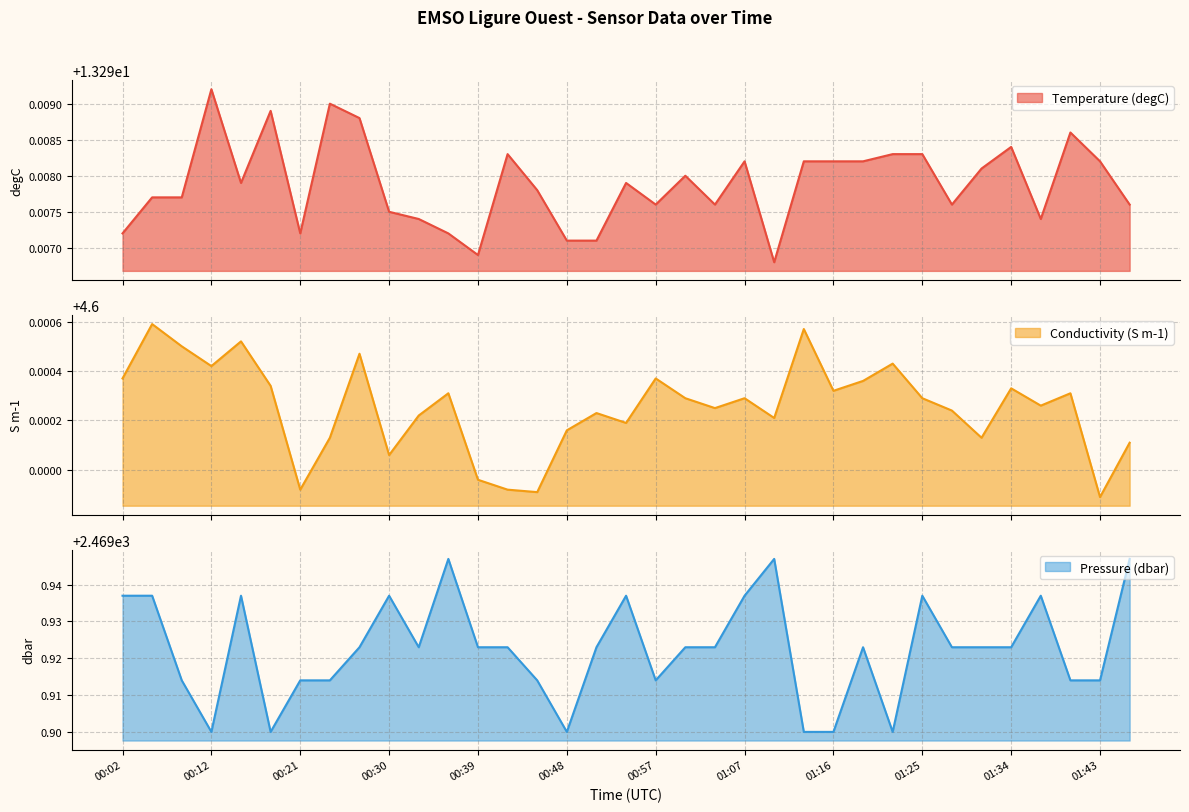

What are all the series names shown in the legend?

Temperature (degC), Conductivity (S m-1), Pressure (dbar)